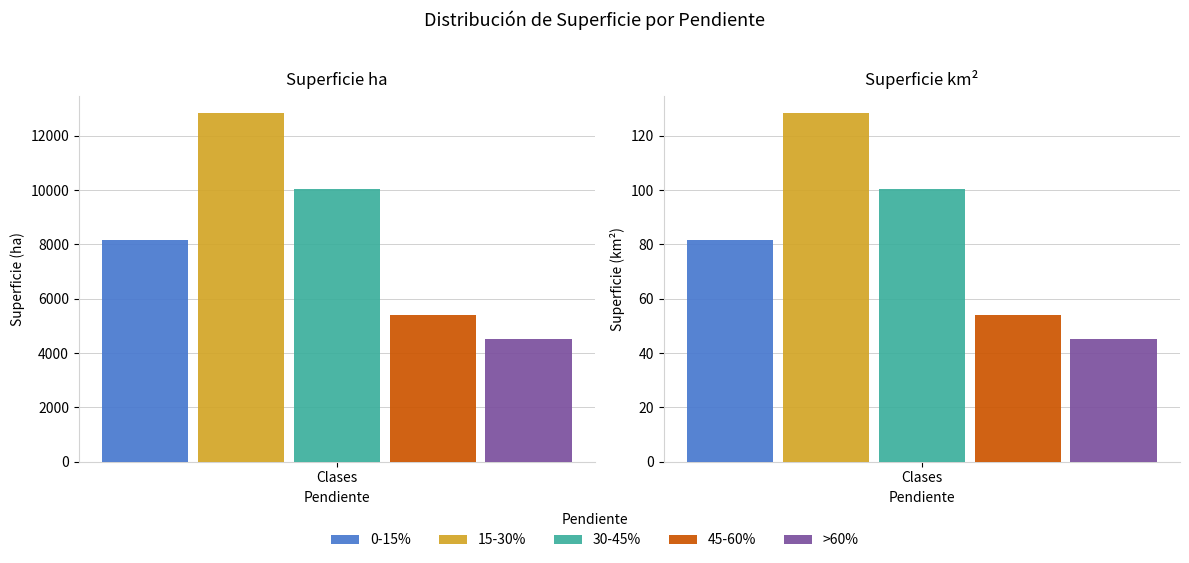

What is the highest value of the 45-60% series?

5398.2